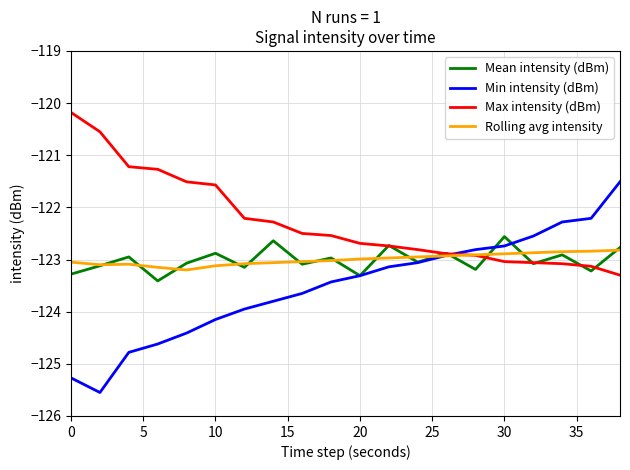

Is this an area chart (filled region under the line)?

No